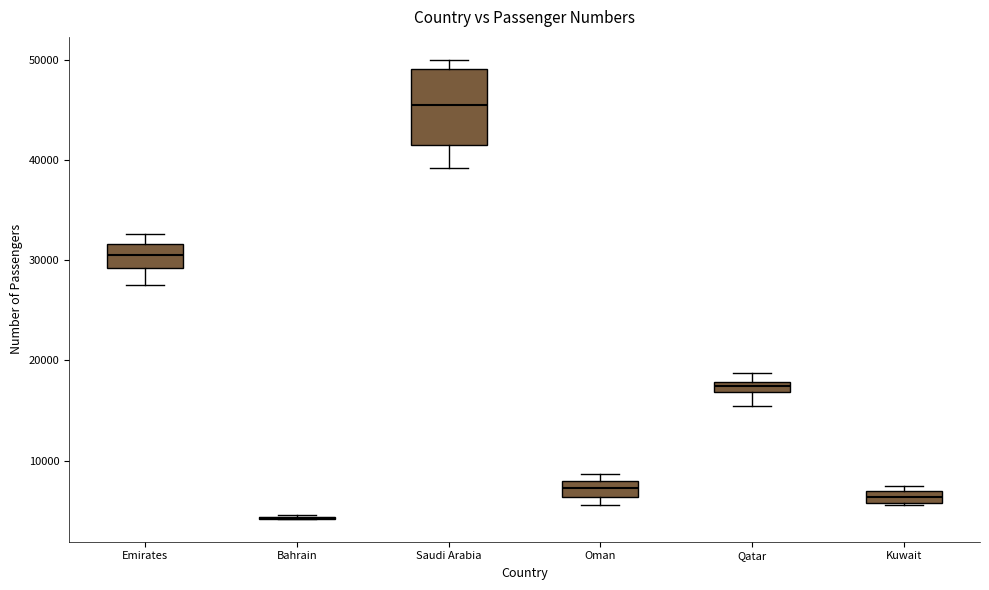

Which box is the tallest, from its lower edge to its upper edge?

Saudi Arabia